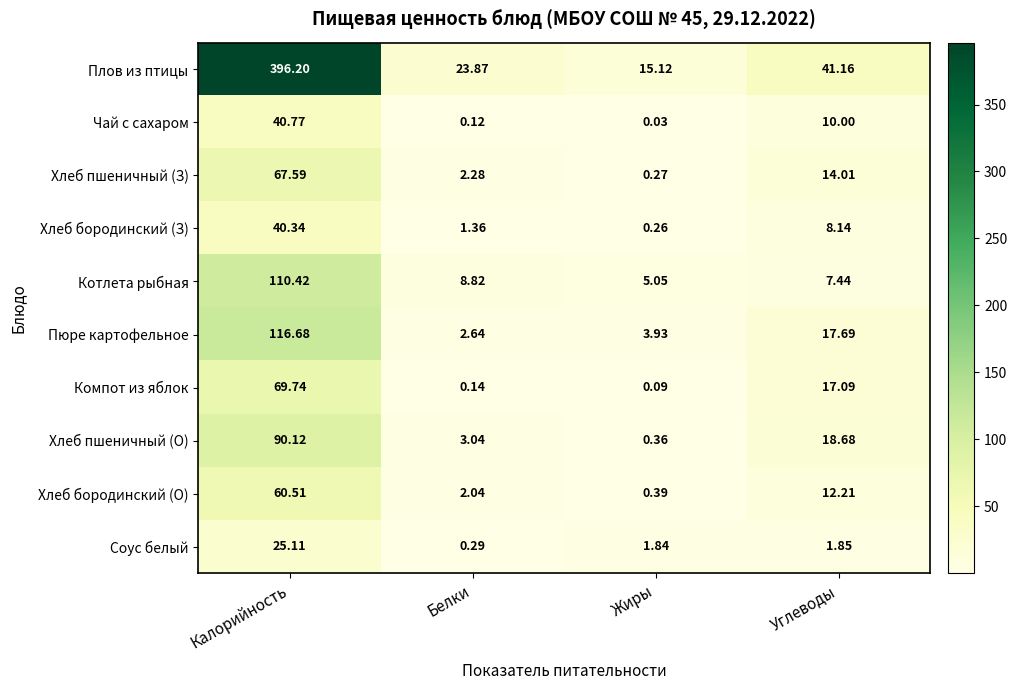

Which category has the highest value in the Чай с сахаром series?

Калорийность